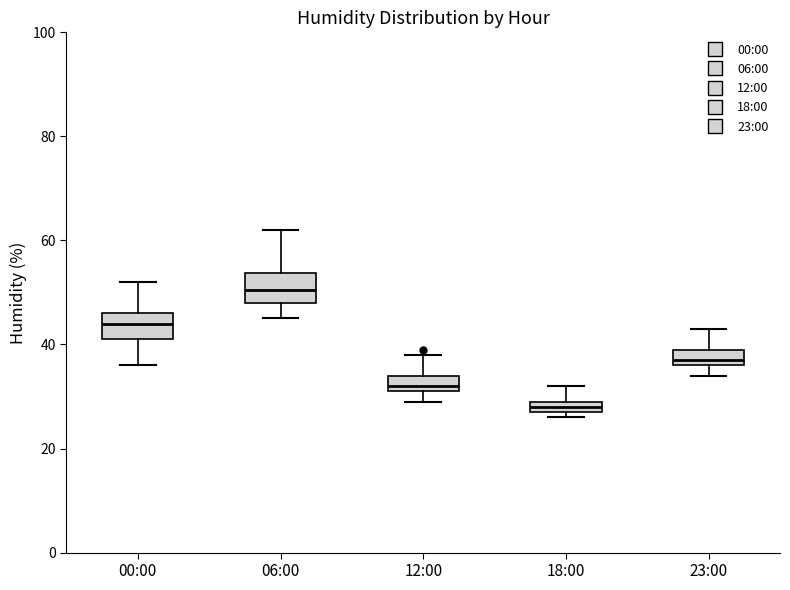

Where is the lower edge of the box for 12:00 on the y-axis? The values are not printed on the chart, so give them approximately, as read against the axis.

32